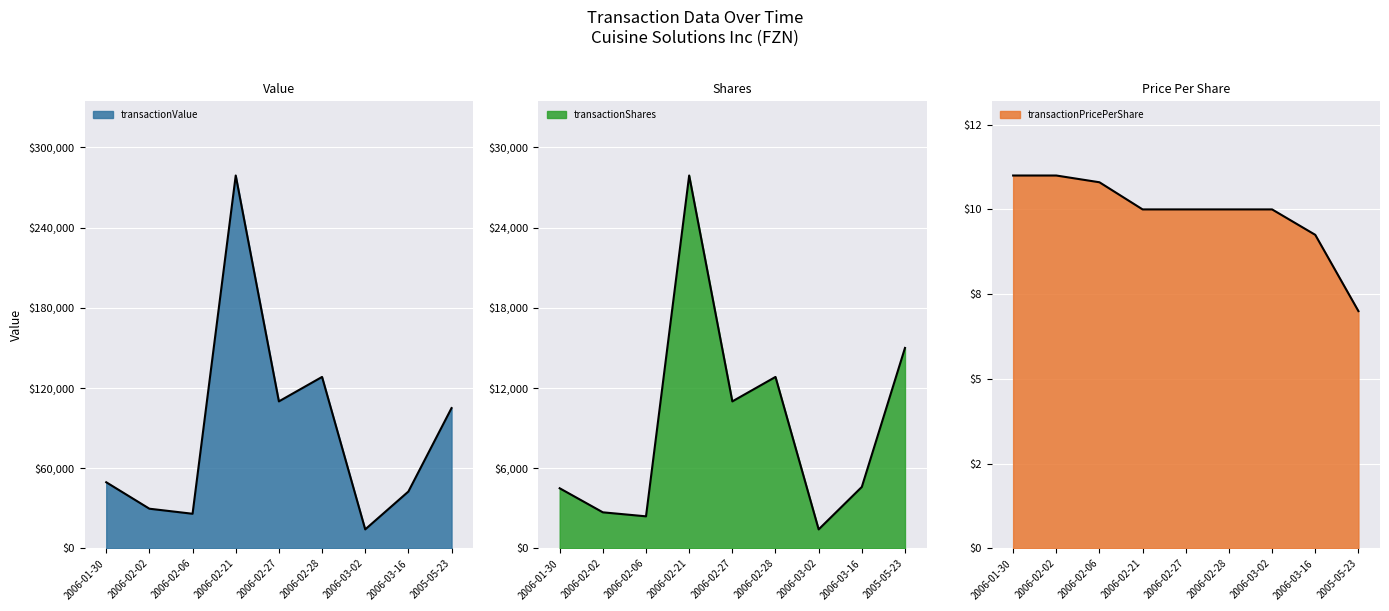

Does the chart display data point markers on the line(s)?

No